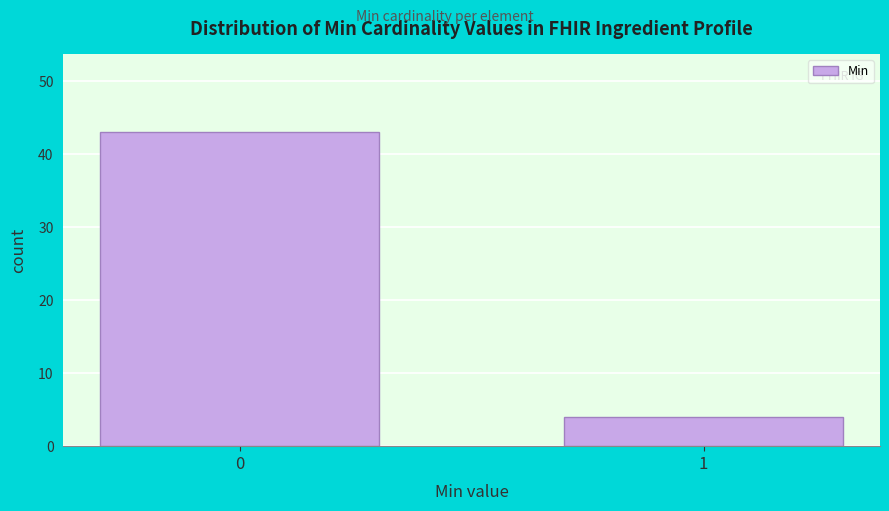

Reading right to left, list all the values displayed in this chart.

1=4	0=43